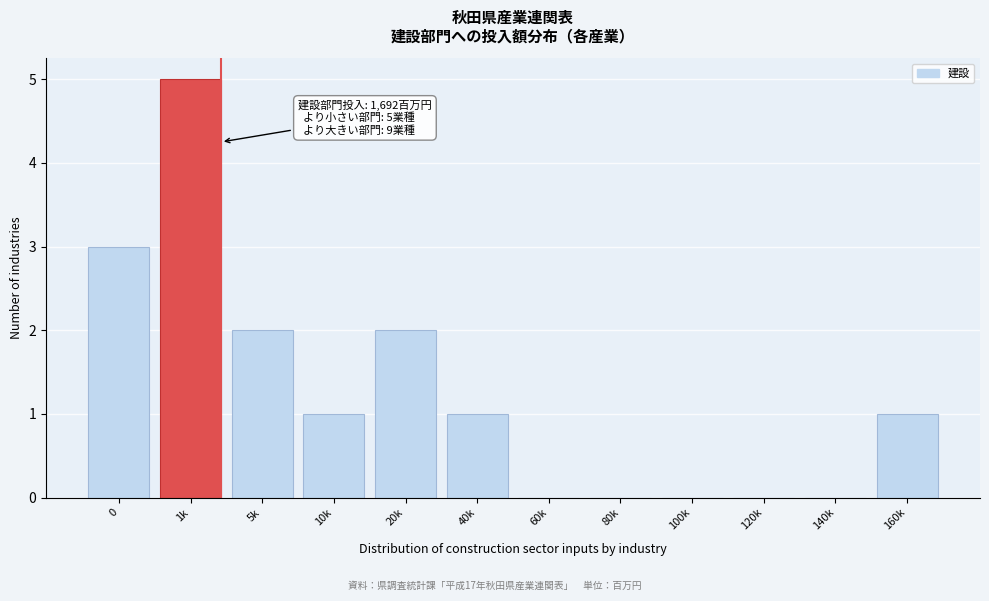

Reading right to left, list all the values displayed in this chart.

160k=1	140k=0	120k=0	100k=0	80k=0	60k=0	40k=1	20k=2	10k=1	5k=2	1k=5	0=3